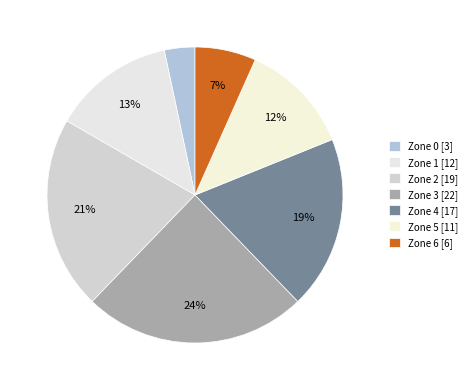

To the nearest percent, what is the combined percentage of Zone 1 and Zone 0?

17%